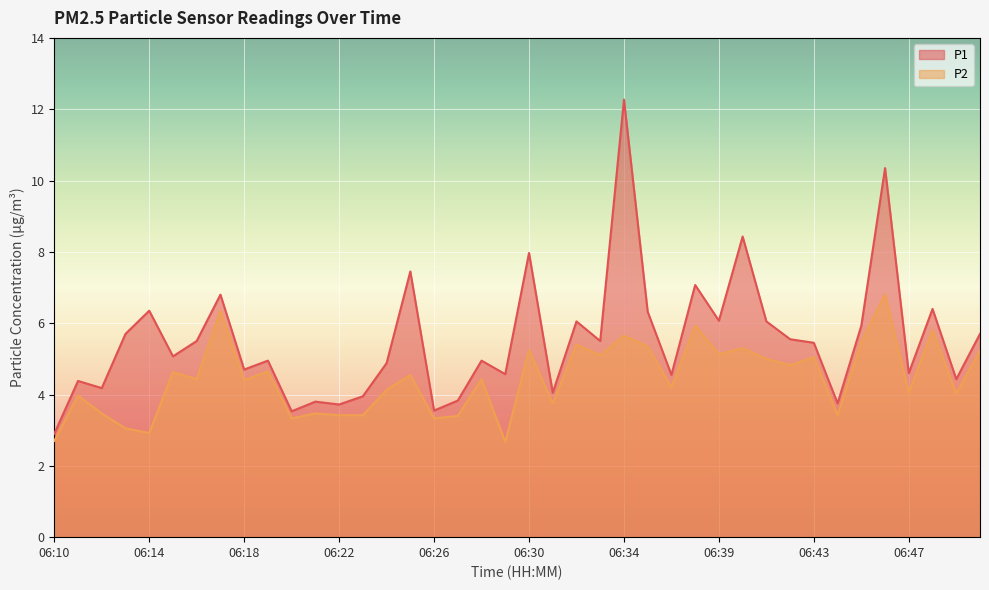

List the labels in order of P1 value, largest first.

06:34, 06:46, 06:40, 06:30, 06:25, 06:38, 06:17, 06:48, 06:14, 06:35, 06:39, 06:32, 06:41, 06:45, 06:13, 06:50, 06:42, 06:16, 06:33, 06:43, 06:15, 06:19, 06:28, 06:24, 06:18, 06:47, 06:29, 06:36, 06:49, 06:11, 06:12, 06:31, 06:23, 06:27, 06:21, 06:44, 06:22, 06:26, 06:20, 06:10